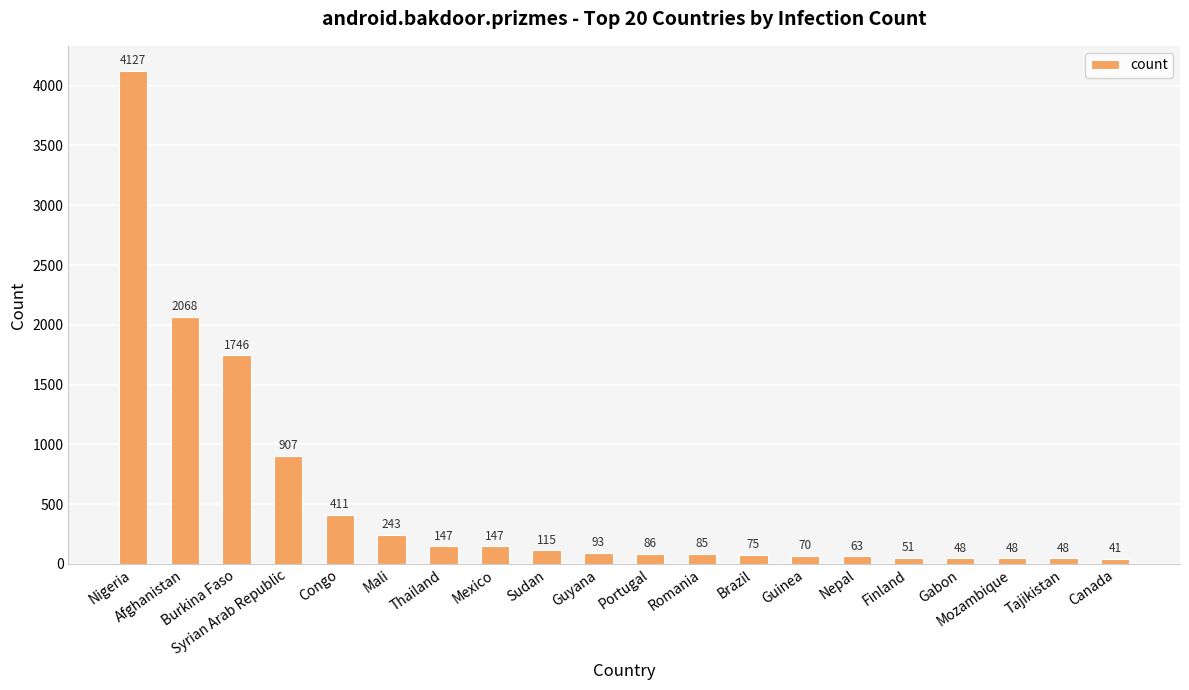

Which has a higher value, Brazil or Mali?

Mali